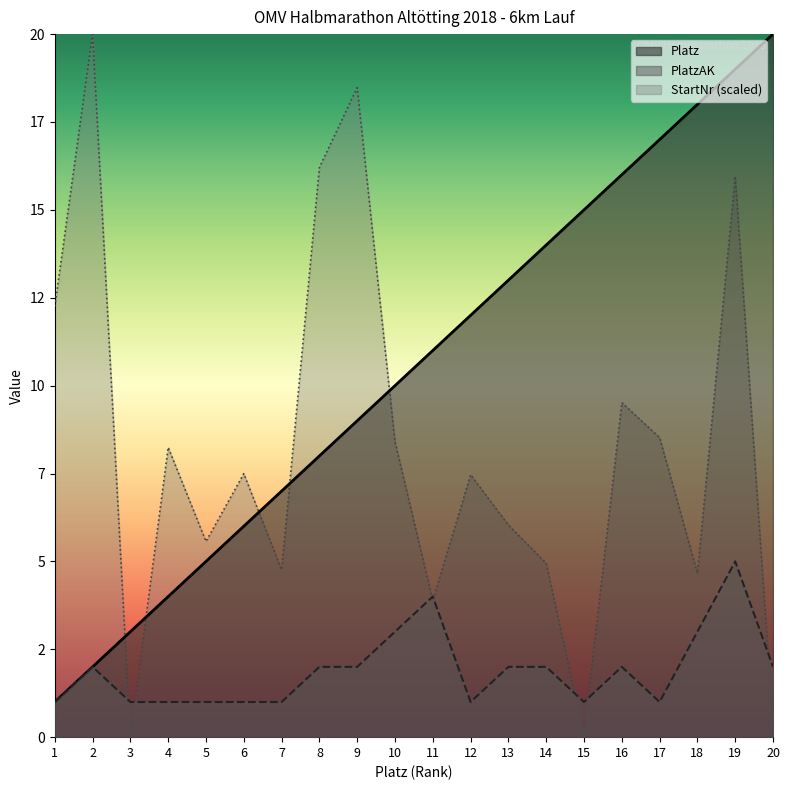

What is the value of the StartNr point at the 12th from the left?

7.5